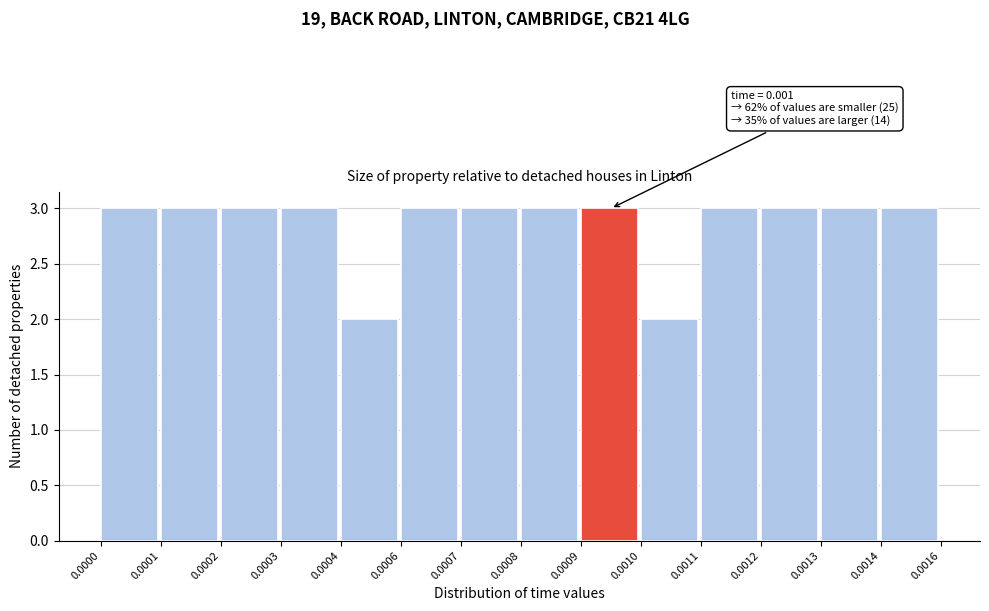

Reading left to right, extract all data points from this chart.

0.0000=3	0.0001=3	0.0002=3	0.0003=3	0.0004=2	0.0006=3	0.0007=3	0.0008=3	0.0009=3	0.0010=2	0.0011=3	0.0012=3	0.0013=3	0.0014=3